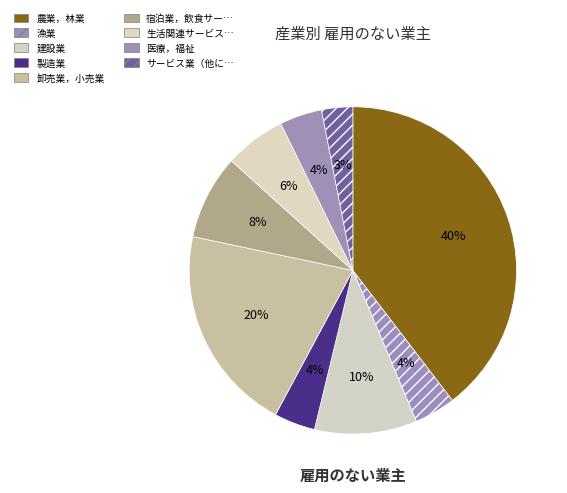

How many slices are in this pie chart?

9